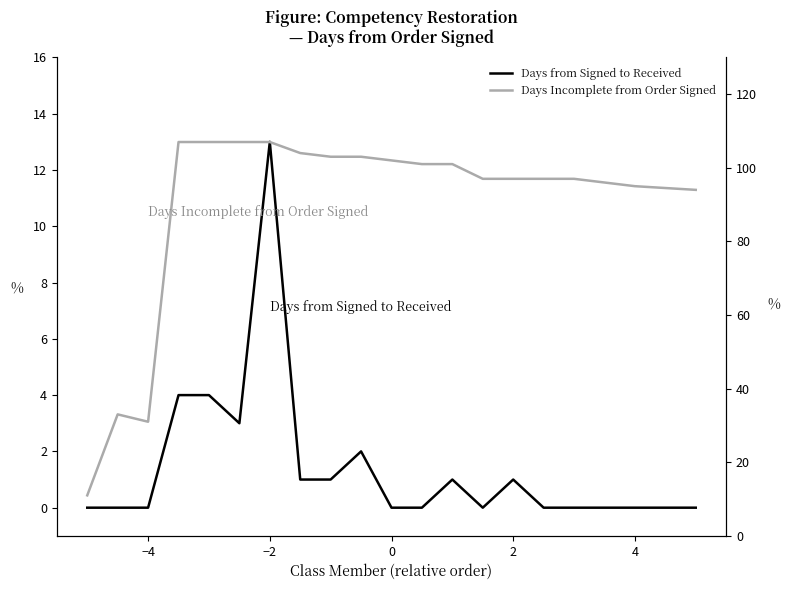

Reading left to right, extract all data points from this chart.

Days from Signed to Received: 0	0	0	4	4	3	13	1	1	2	0	0	1	0	1	0	0	0	0	0
Days Incomplete from Order Signed: 11	33	31	107	107	107	107	104	103	103	102	101	101	97	97	97	97	96	95	94